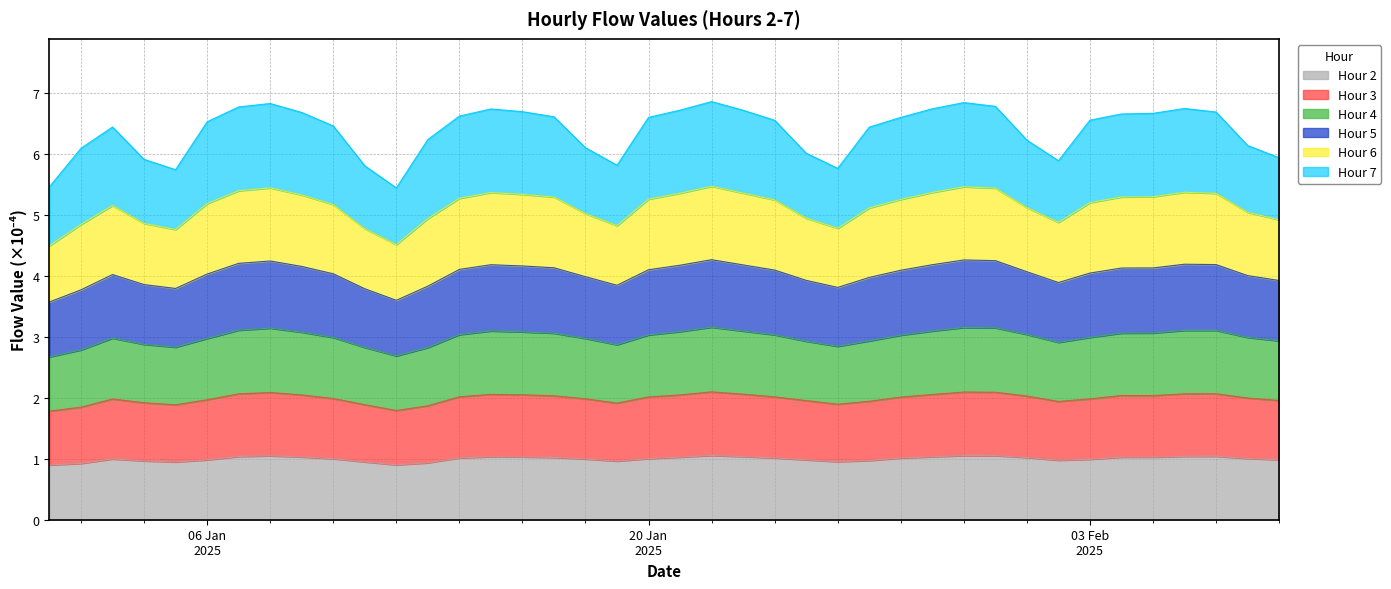

At how many categories does at least one series exceed 3?

40